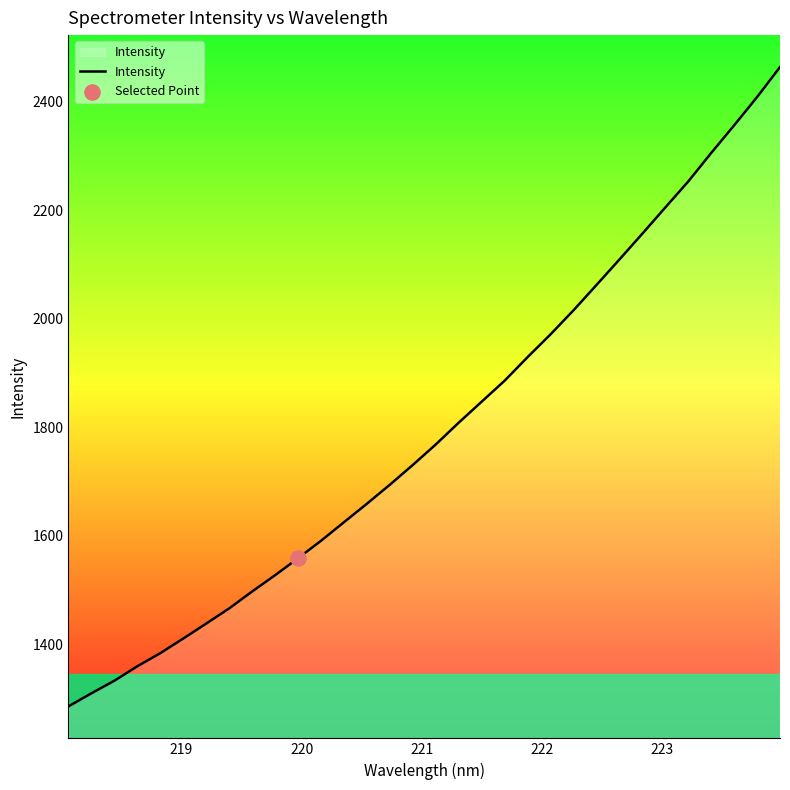

What is the difference between the maximum and minimum values?

1178.5